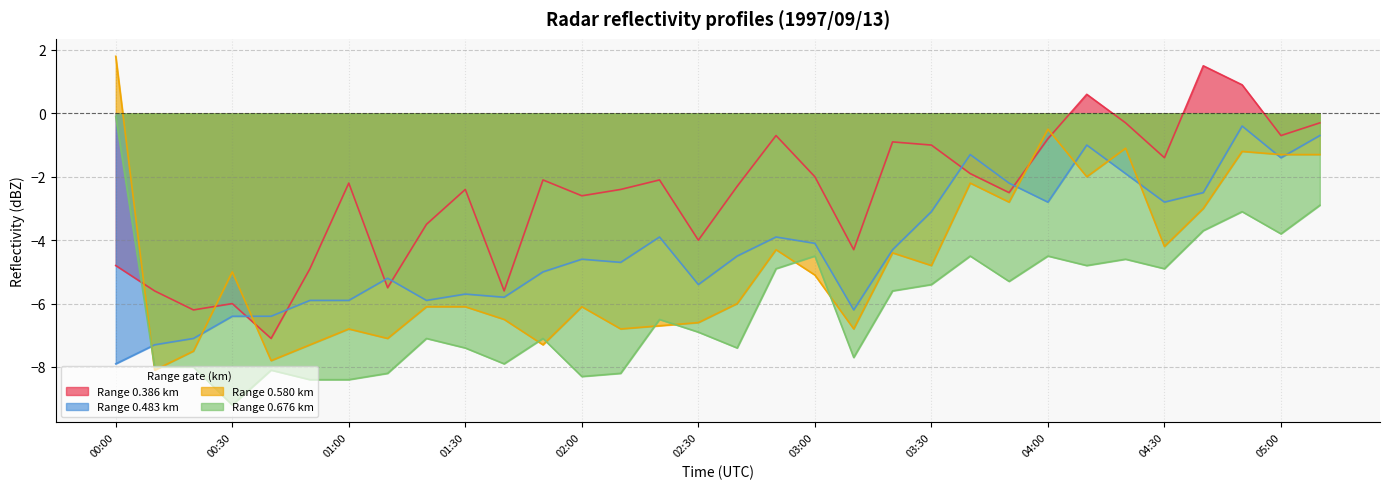

At 03:30, list the series in order from largest to smallest.

Range 0.386 km, Range 0.483 km, Range 0.580 km, Range 0.676 km